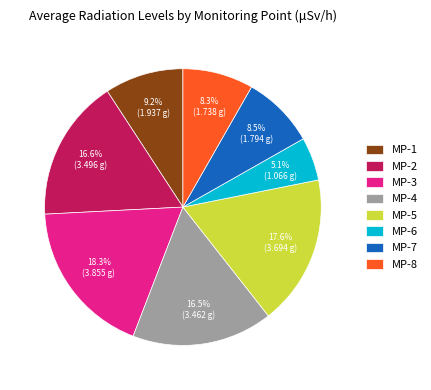

To the nearest percent, what is the difference between the largest and smallest slice percentages?

13%